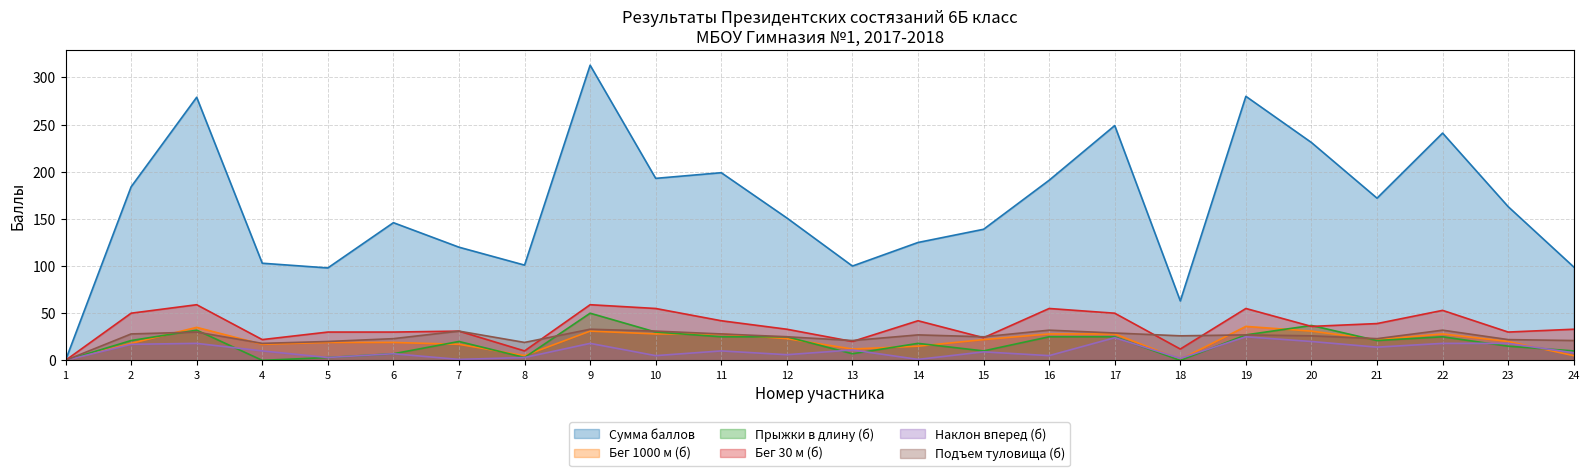

True or false: Сумма баллов and Наклон вперед (б) intersect in this chart.

False